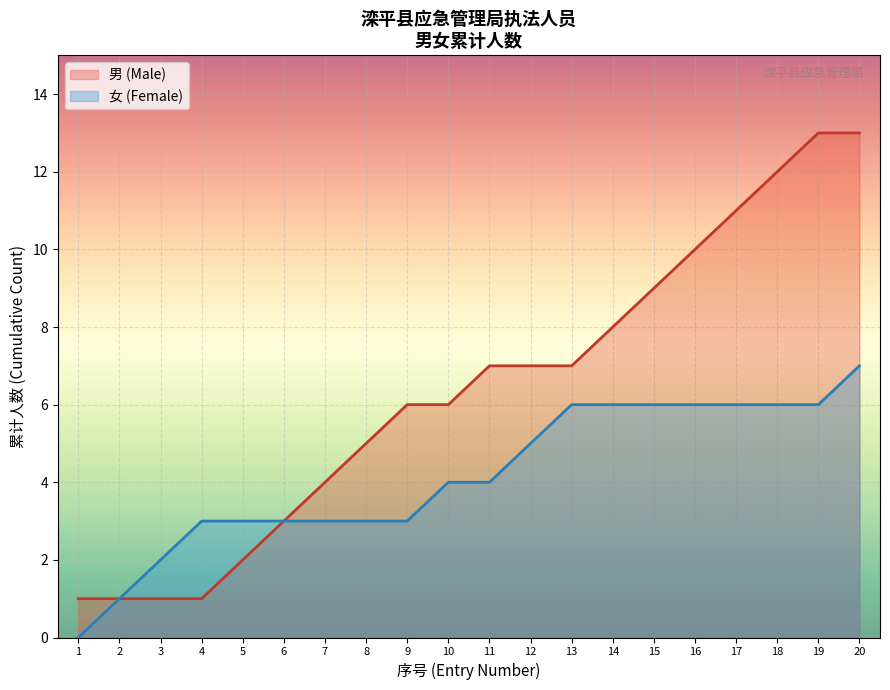

Is it true that Female Count equals 7 at 20?

True